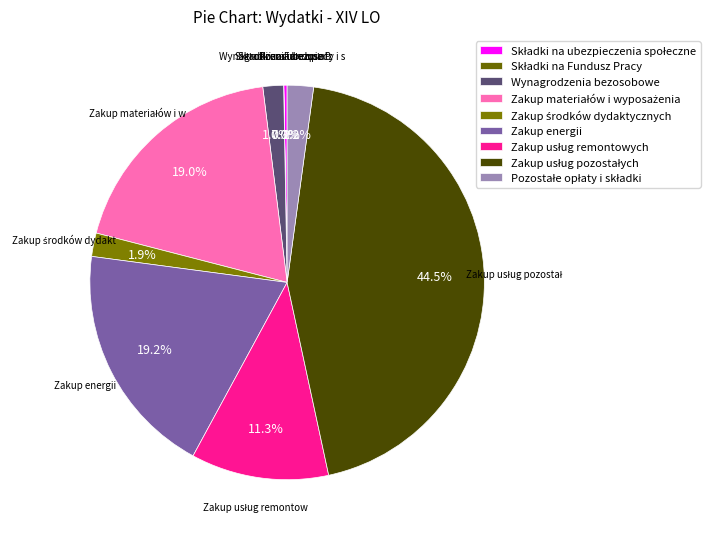

True or false: Pozostałe opłaty i składki accounts for 2% of the total.

True